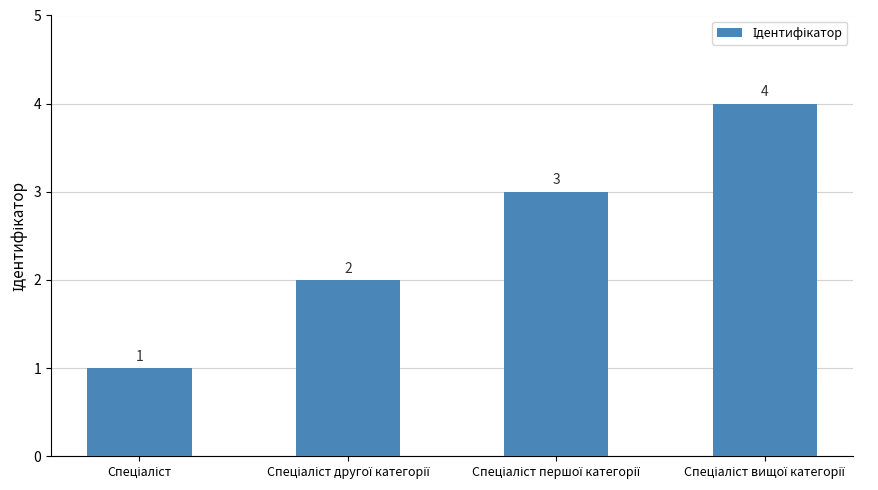

How many values are between 2 and 4?

3